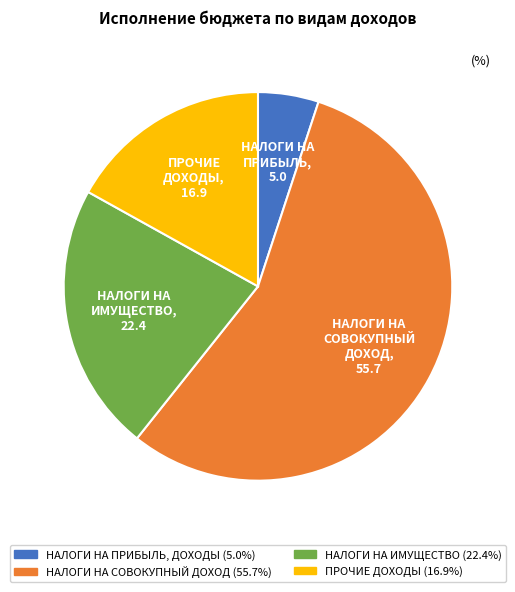

Count the number of slices in the pie.

4